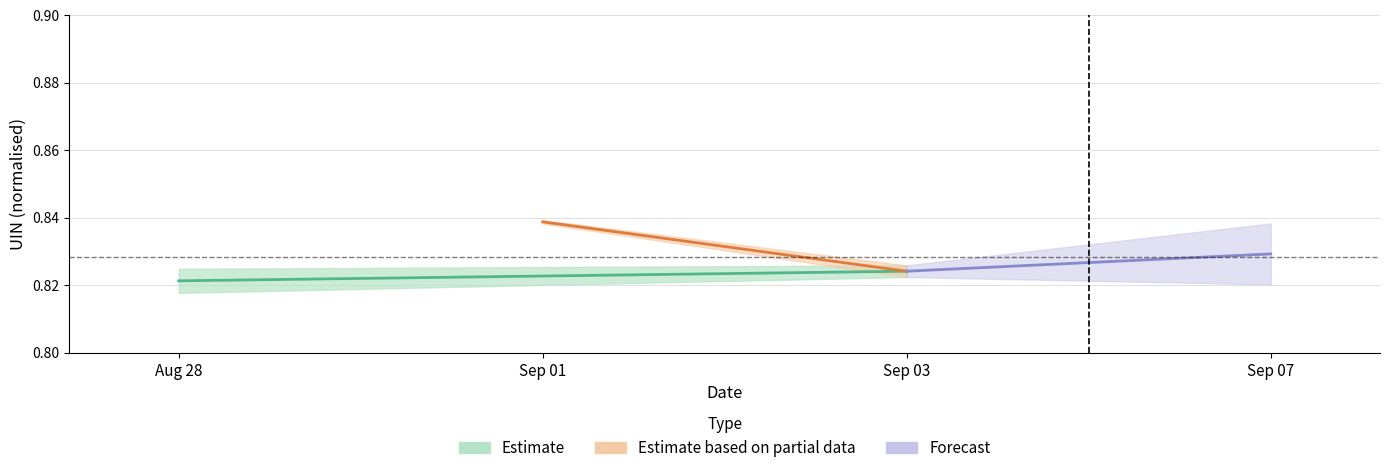

What is the average value of the Estimate based on partial data series?

0.8